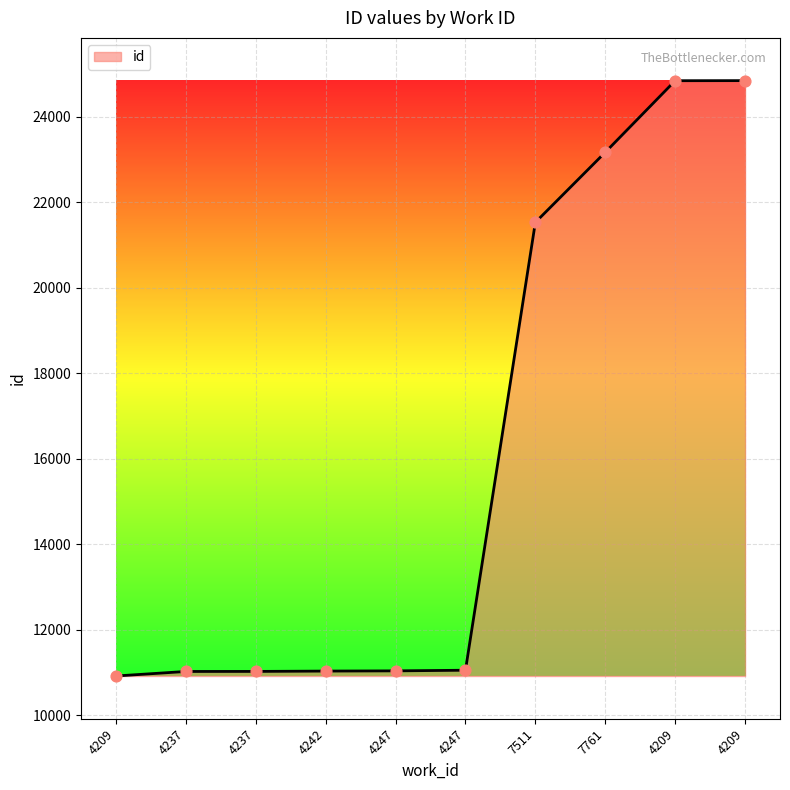

What is the ratio of the value at 4237 to the value at 4237?

1.0